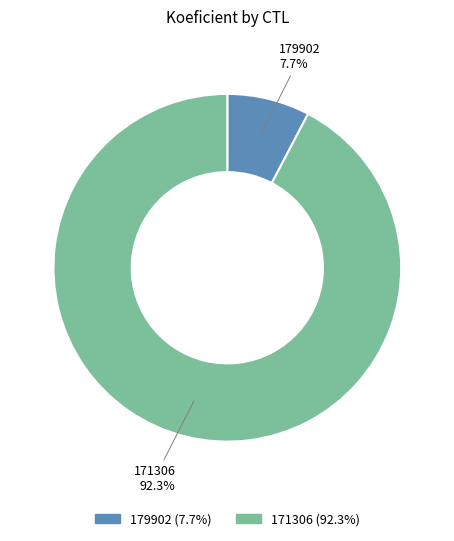

What is the largest slice in the pie chart?

171306